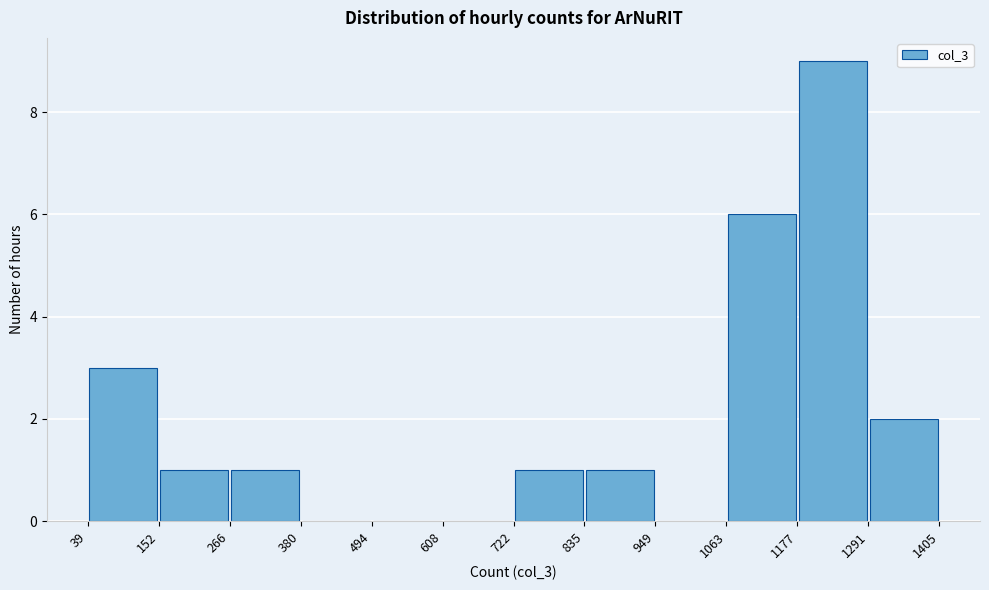

Over which range of the x-axis is the bar tallest?

1177 to 1291